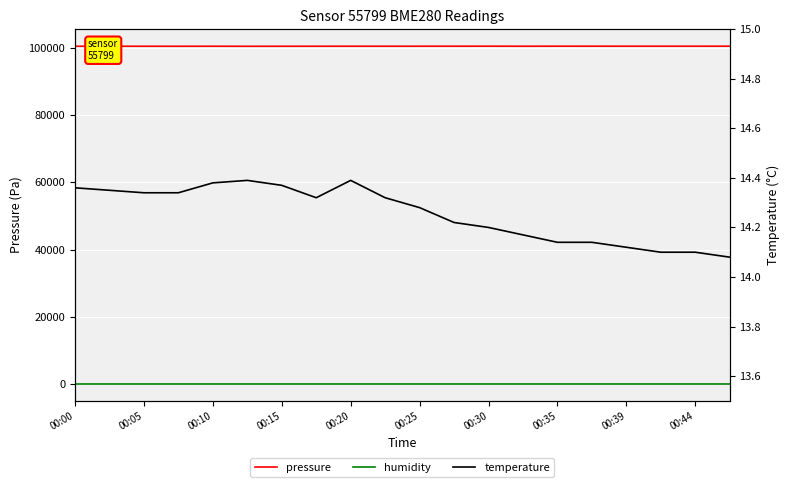

Where does the pressure series first go above 100505?

00:20